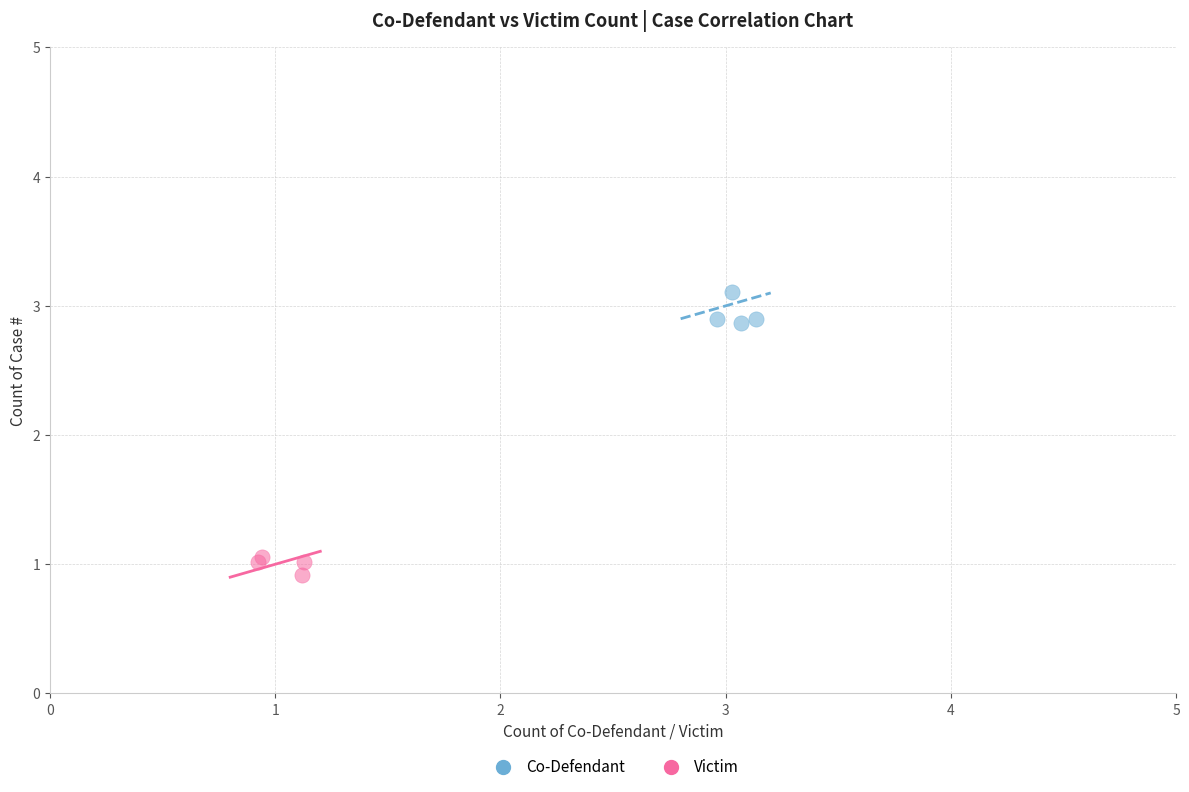

Which series contains the highest Y value?

Co-Defendant